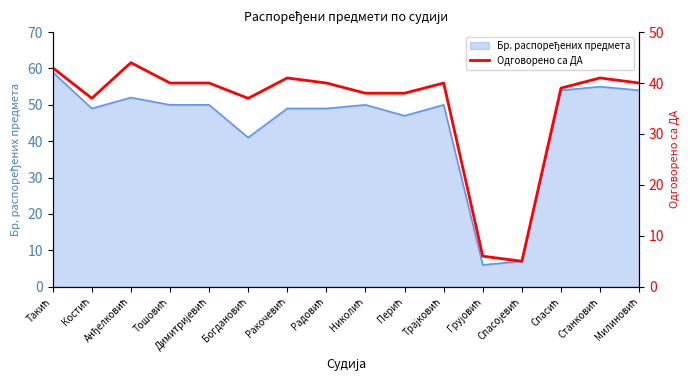

True or false: the data shows 56 at Перић.

False